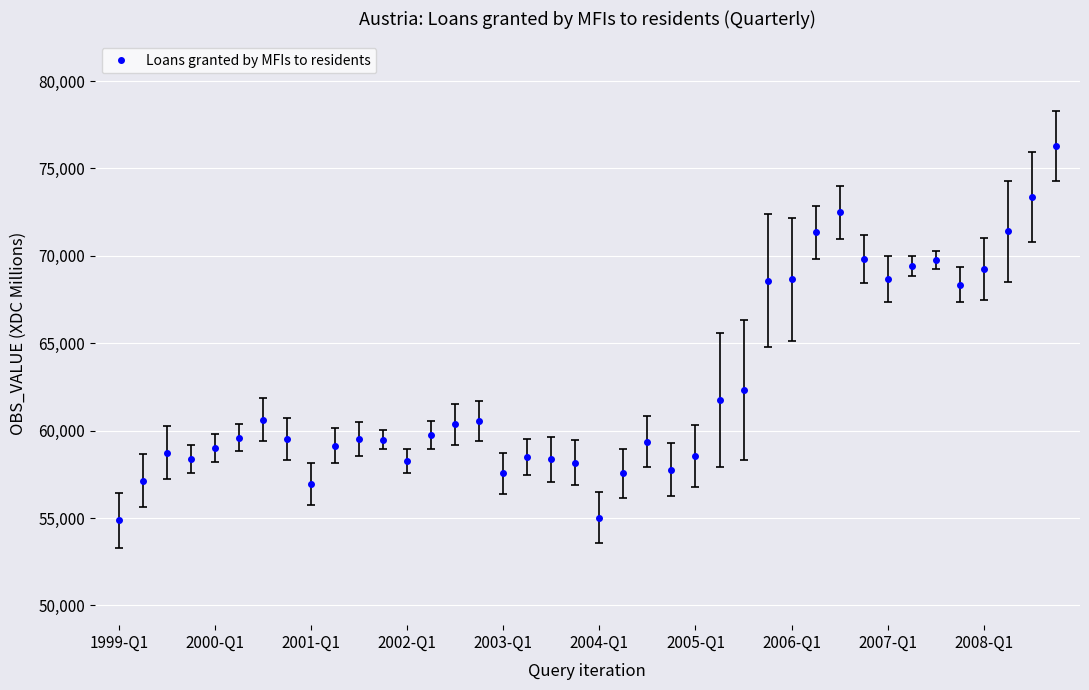

True or false: the data has more than 2 interior local peaks.

True